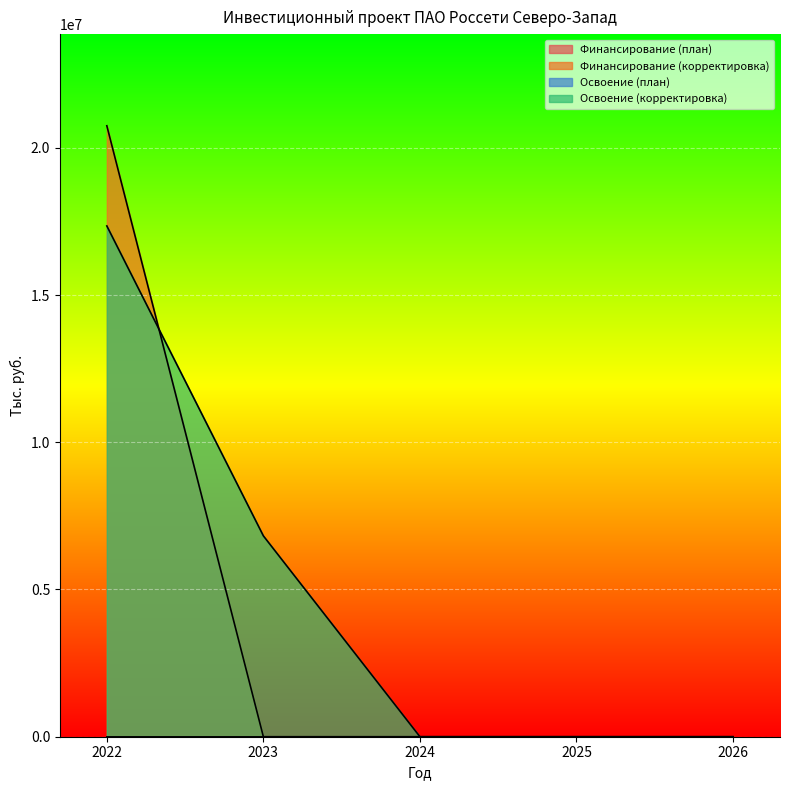

What is the difference between the second highest and second lowest values in the Освоение (корректировка) series?

6820939